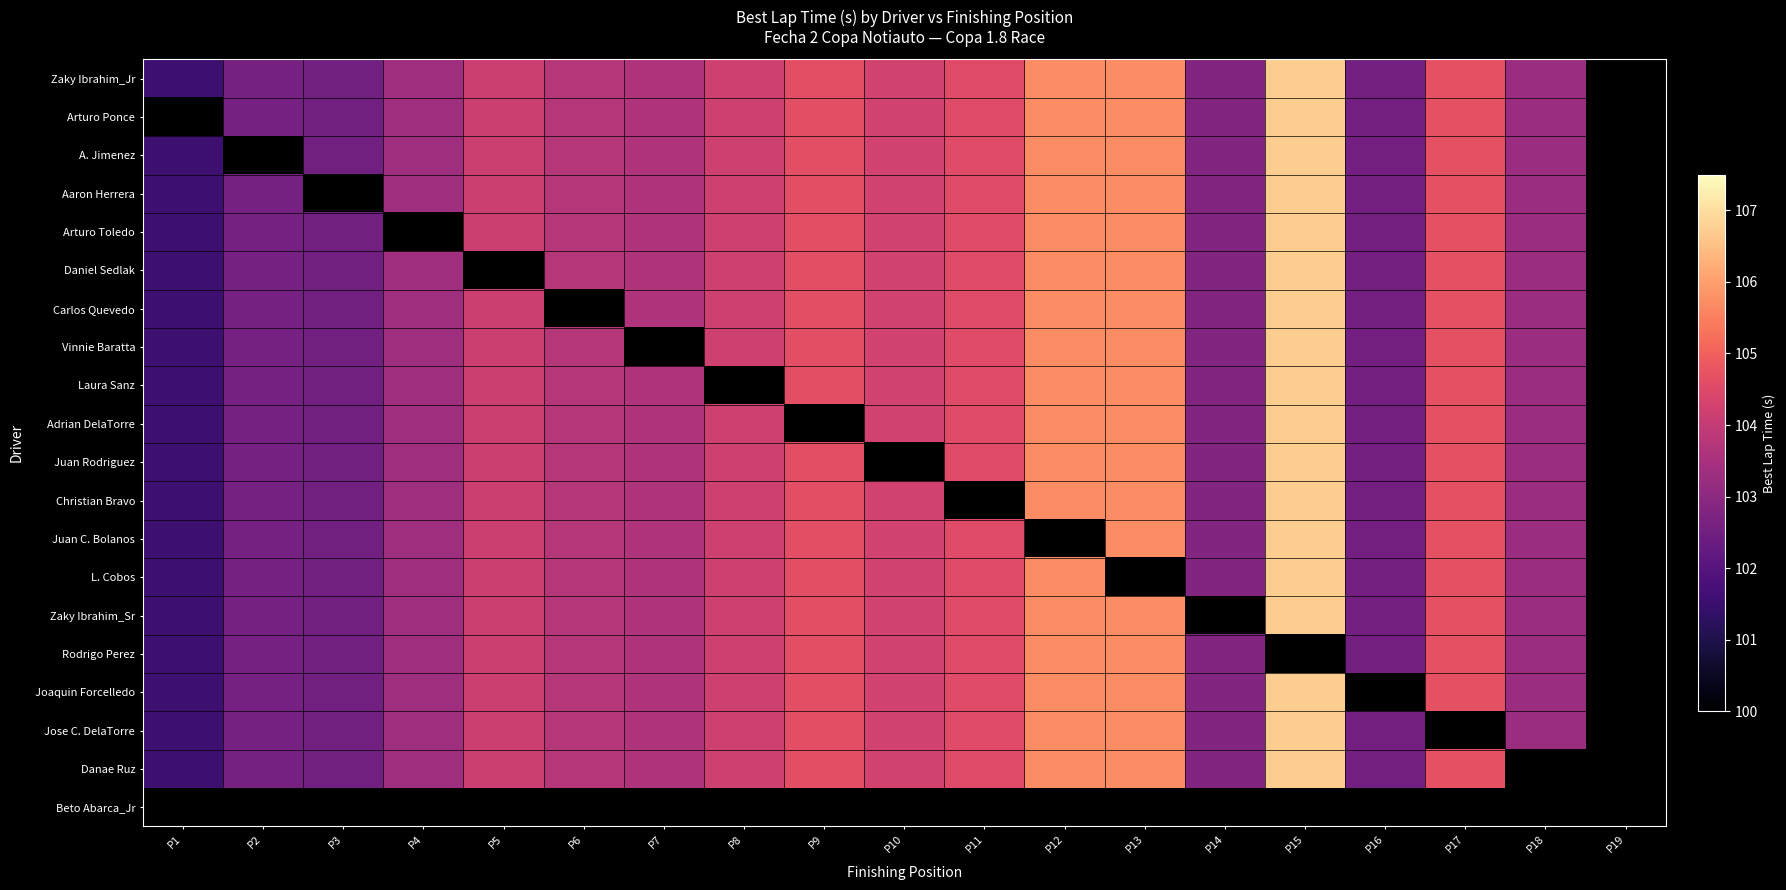

List the series in order of their overall mean, lowest first.

Zaky Ibrahim_Jr, Arturo Ponce, A. Jimenez, Aaron Herrera, Arturo Toledo, Daniel Sedlak, Carlos Quevedo, Vinnie Baratta, Laura Sanz, Adrian DelaTorre, Juan Rodriguez, Christian Bravo, Juan C. Bolanos, L. Cobos, Zaky Ibrahim_Sr, Rodrigo Perez, Joaquin Forcelledo, Jose C. DelaTorre, Danae Ruz, Beto Abarca_Jr